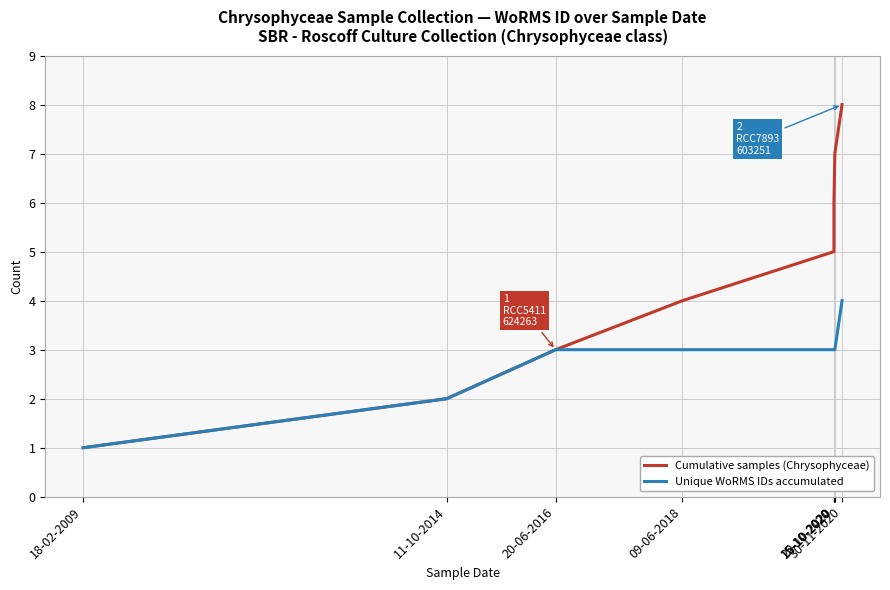

True or false: Cumulative samples (Chrysophyceae) and Unique WoRMS IDs accumulated cross at least once.

False